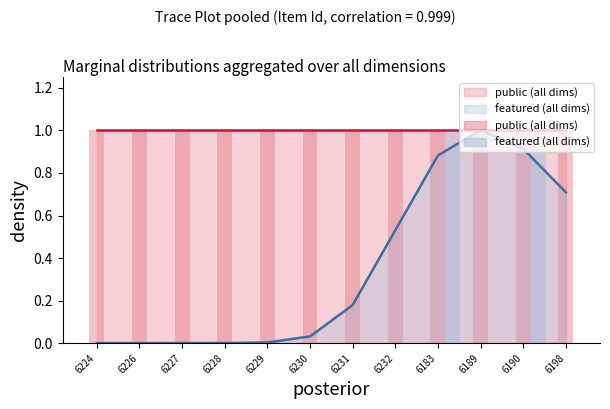

Does the chart contain stacked bars?

No